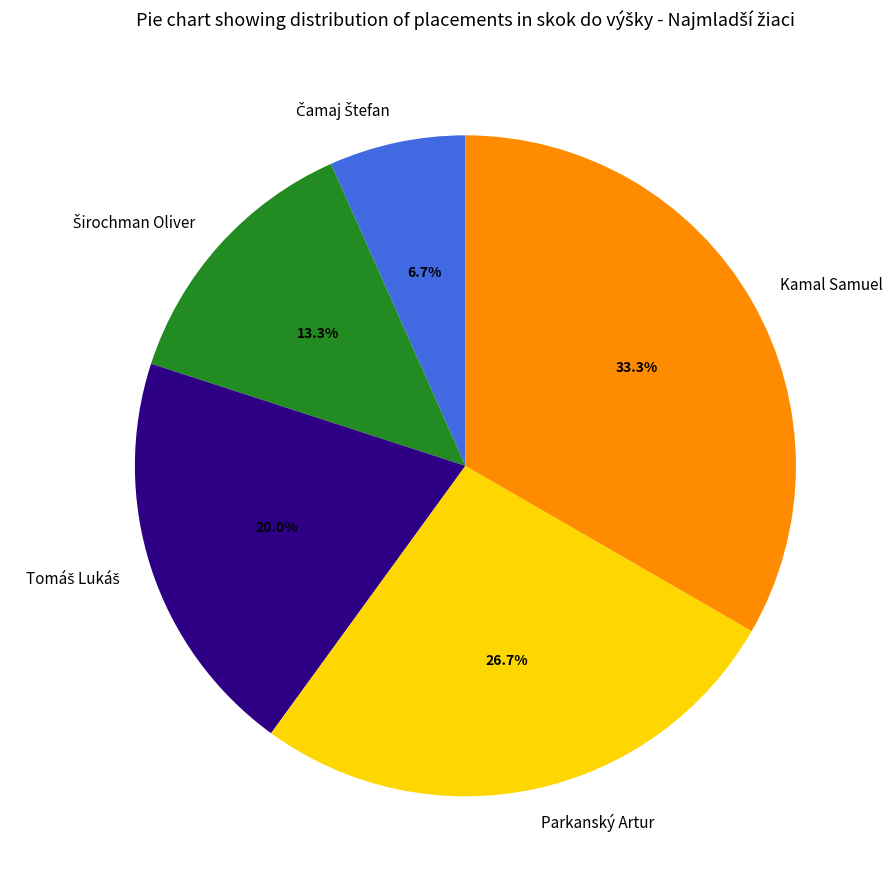

What percentage do Kamal Samuel and Parkanský Artur together represent?

60.0%